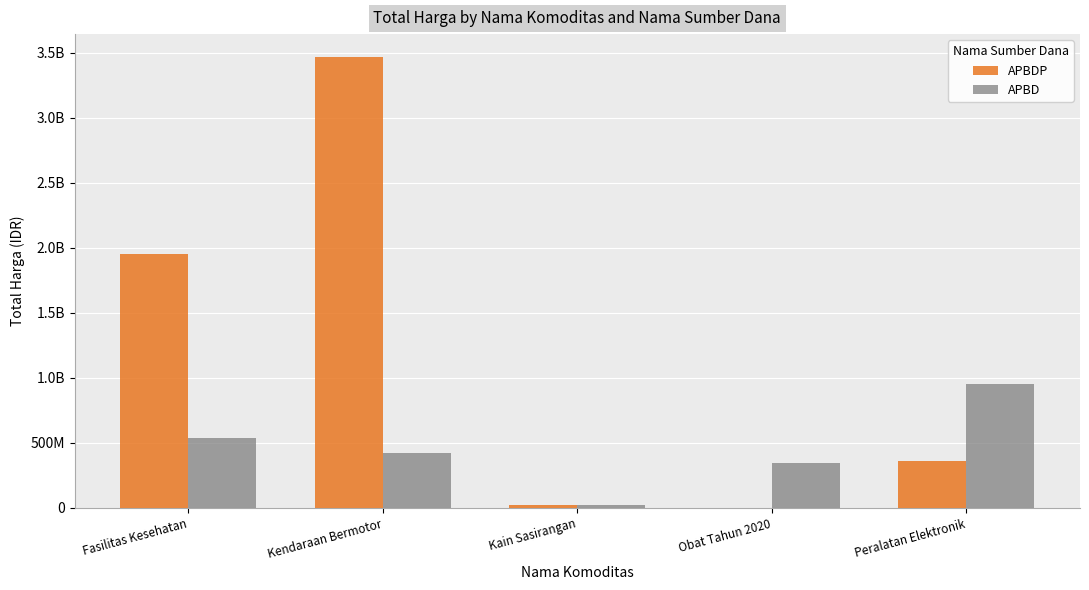

List the labels in order of APBD value, smallest first.

Kain Sasirangan, Obat Tahun 2020, Kendaraan Bermotor, Fasilitas Kesehatan, Peralatan Elektronik